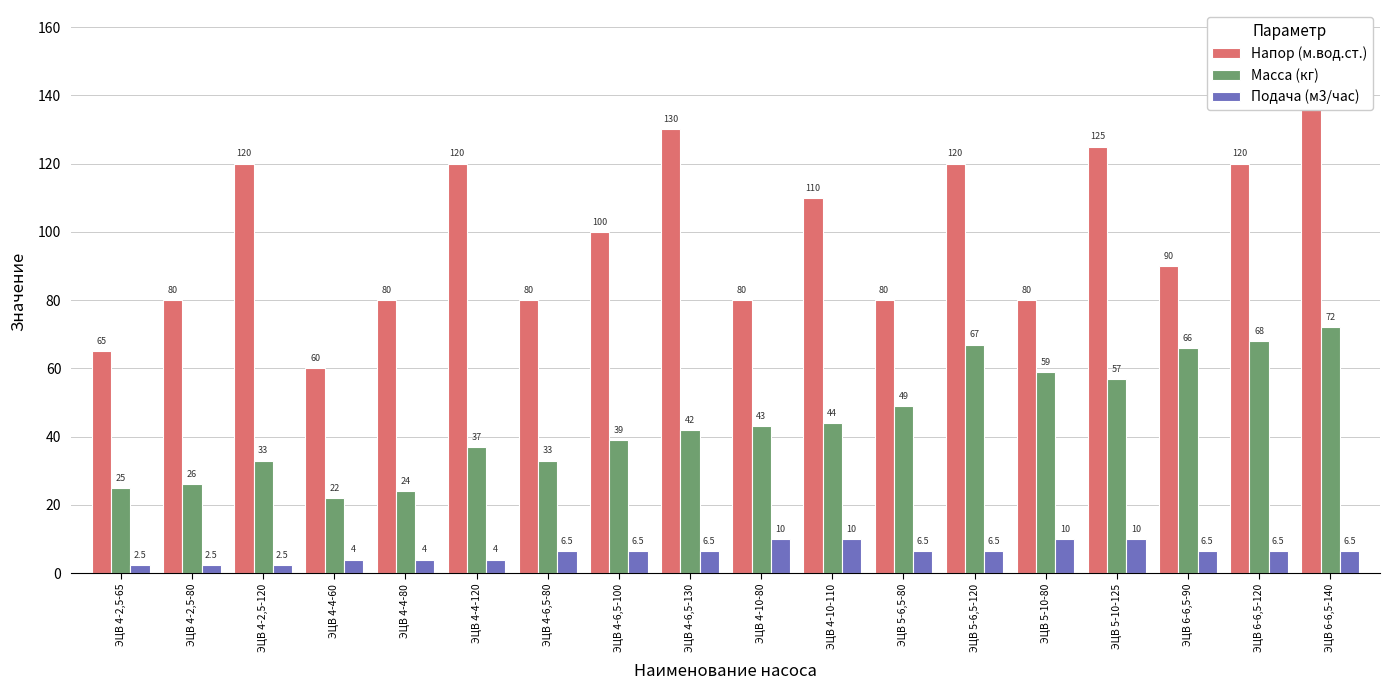

How many values in the Напор (м.вод.ст.) series exceed 100?

8